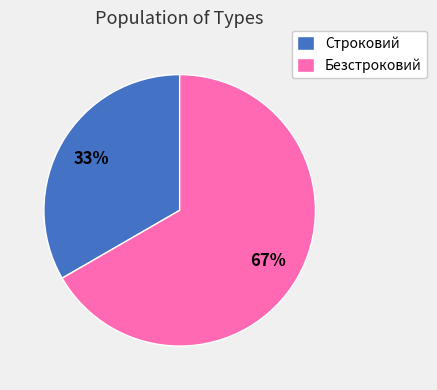

What percentage is the Безстроковий slice, to the nearest percent?

67%